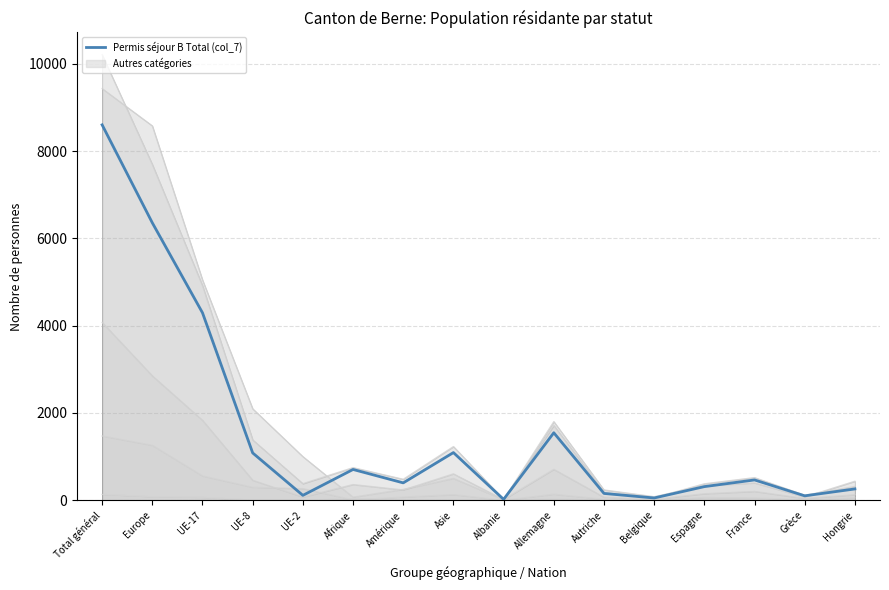

How many values are below 466?

8